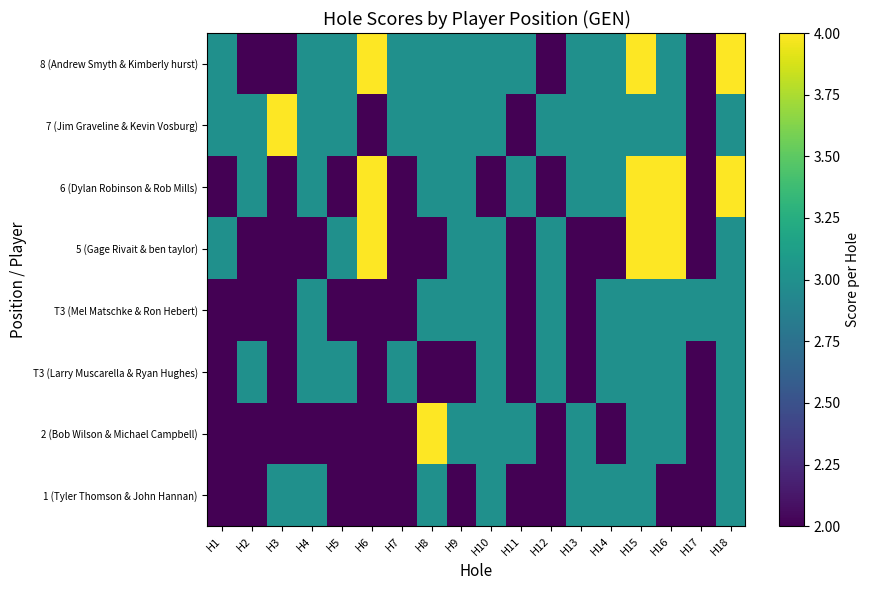

Reading left to right, list all the values displayed in this chart.

1 (Tyler Thomson & John Hannan): H1=2	H2=2	H3=3	H4=3	H5=2	H6=2	H7=2	H8=3	H9=2	H10=3	H11=2	H12=2	H13=3	H14=3	H15=3	H16=2	H17=2	H18=3
2 (Bob Wilson & Michael Campbell): H1=2	H2=2	H3=2	H4=2	H5=2	H6=2	H7=2	H8=4	H9=3	H10=3	H11=3	H12=2	H13=3	H14=2	H15=3	H16=3	H17=2	H18=3
T3 (Larry Muscarella & Ryan Hughes): H1=2	H2=3	H3=2	H4=3	H5=3	H6=2	H7=3	H8=2	H9=2	H10=3	H11=2	H12=3	H13=2	H14=3	H15=3	H16=3	H17=2	H18=3
T3 (Mel Matschke & Ron Hebert): H1=2	H2=2	H3=2	H4=3	H5=2	H6=2	H7=2	H8=3	H9=3	H10=3	H11=2	H12=3	H13=2	H14=3	H15=3	H16=3	H17=3	H18=3
5 (Gage Rivait & ben taylor): H1=3	H2=2	H3=2	H4=2	H5=3	H6=4	H7=2	H8=2	H9=3	H10=3	H11=2	H12=3	H13=2	H14=2	H15=4	H16=4	H17=2	H18=3
6 (Dylan Robinson & Rob Mills): H1=2	H2=3	H3=2	H4=3	H5=2	H6=4	H7=2	H8=3	H9=3	H10=2	H11=3	H12=2	H13=3	H14=3	H15=4	H16=4	H17=2	H18=4
7 (Jim Graveline & Kevin Vosburg): H1=3	H2=3	H3=4	H4=3	H5=3	H6=2	H7=3	H8=3	H9=3	H10=3	H11=2	H12=3	H13=3	H14=3	H15=3	H16=3	H17=2	H18=3
8 (Andrew Smyth & Kimberly hurst): H1=3	H2=2	H3=2	H4=3	H5=3	H6=4	H7=3	H8=3	H9=3	H10=3	H11=3	H12=2	H13=3	H14=3	H15=4	H16=3	H17=2	H18=4